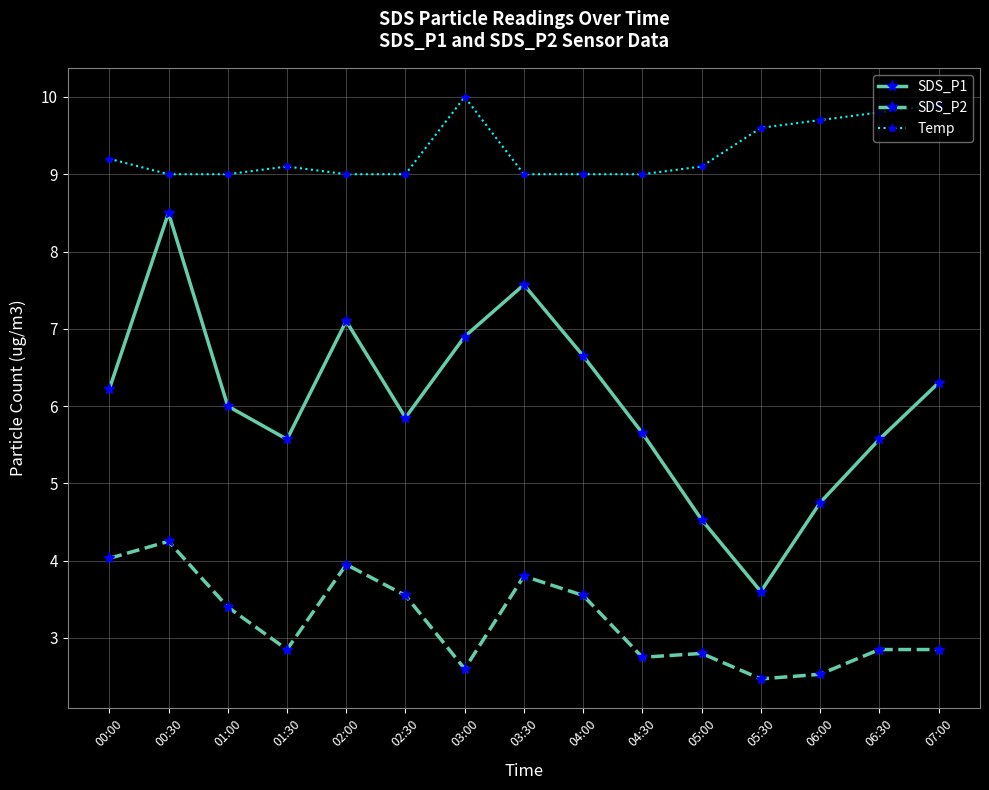

Rank the series at 01:00 from lowest to highest value.

SDS_P2, SDS_P1, Temp